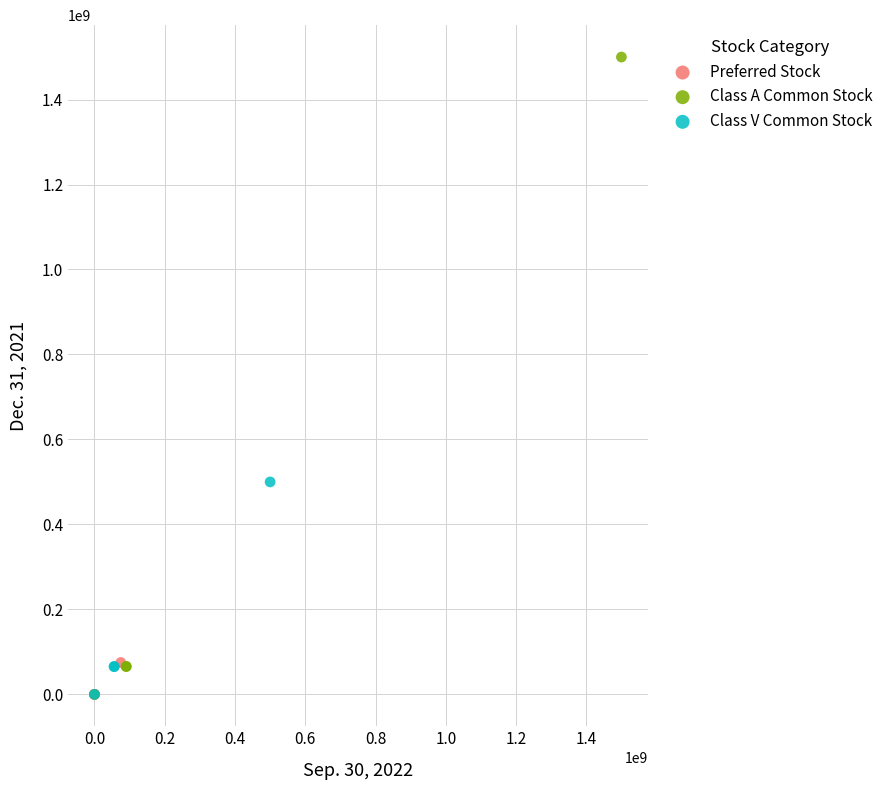

Which series contains the highest Y value?

Class A Common Stock